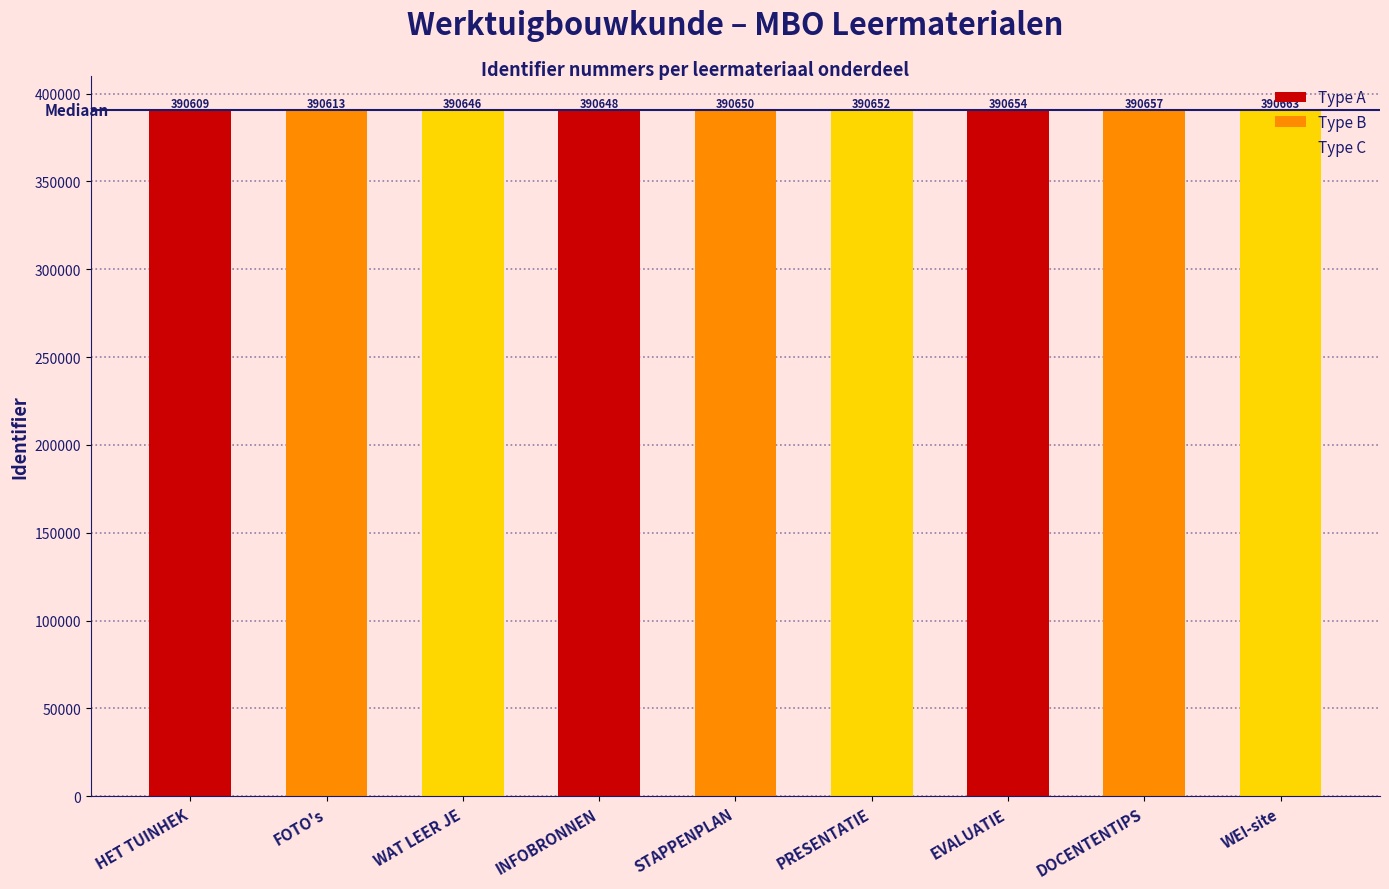

What is the greatest value displayed?

390663